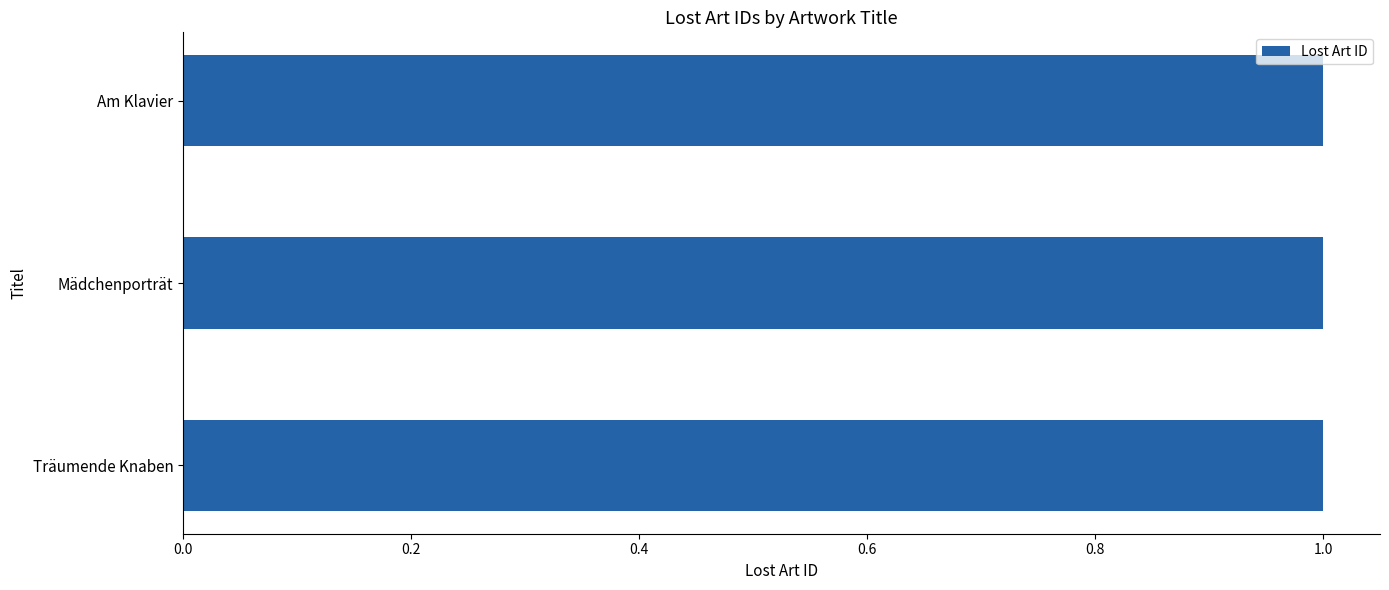

Approximately how many times larger is the value at Am Klavier compared to Mädchenporträt?

1.0